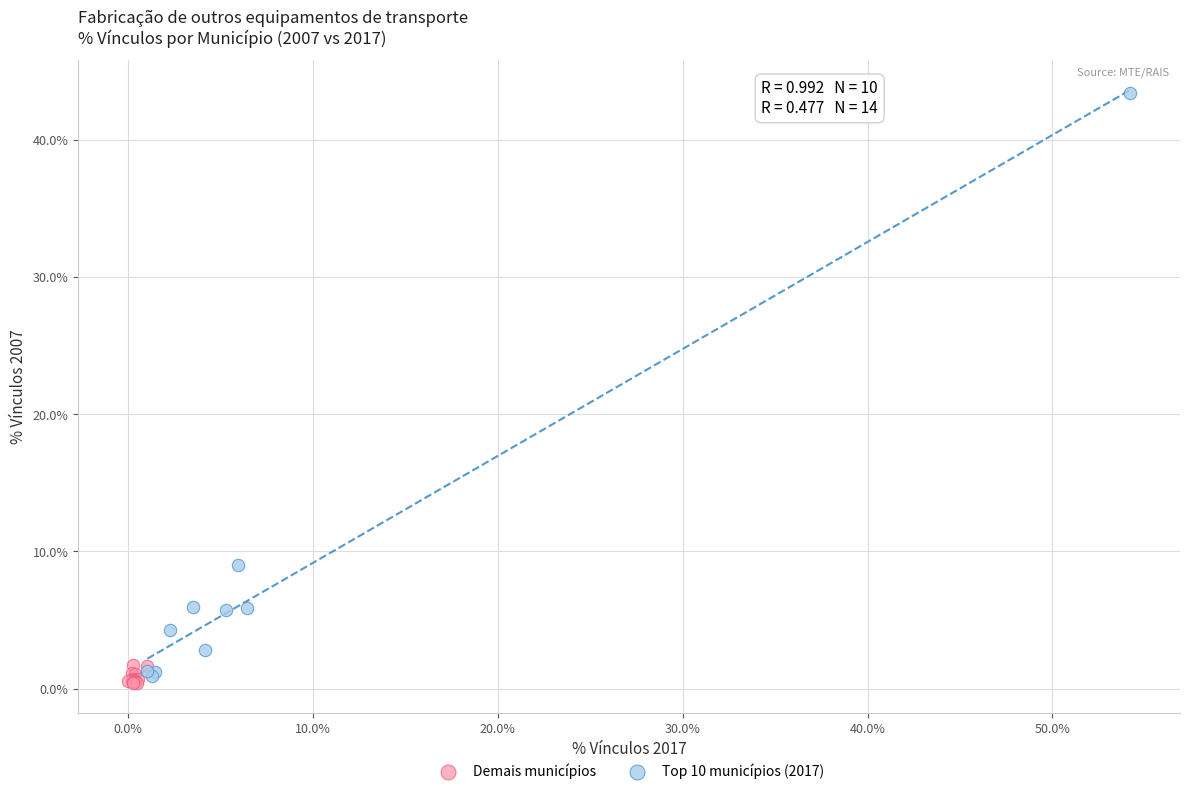

Which series contains the highest Y value?

Top 10 municípios (2017)